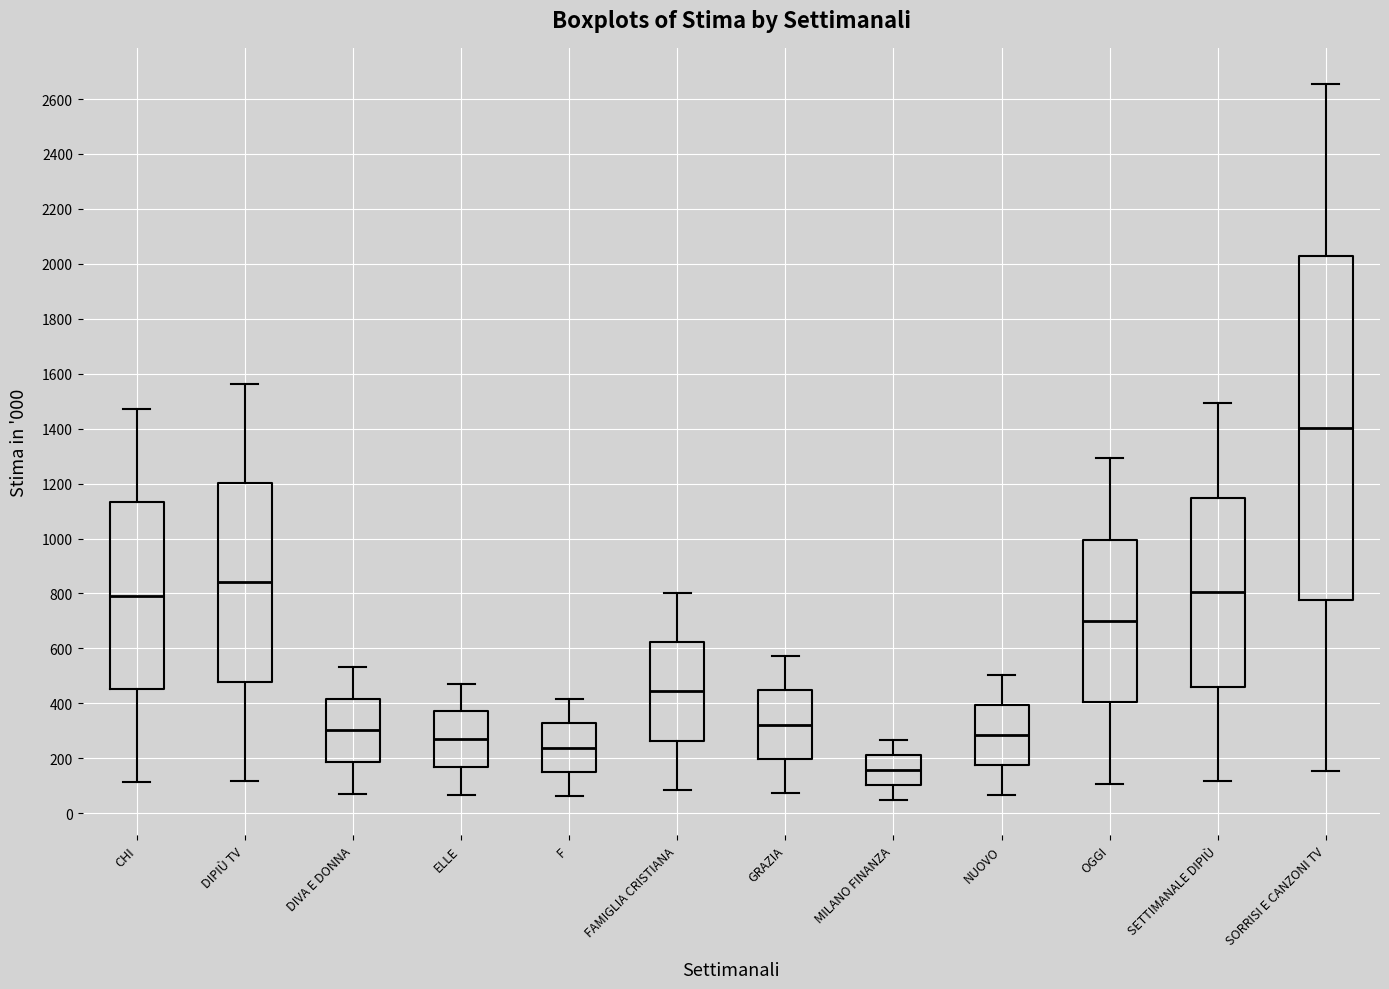

Where does the lower whisker of the box for NUOVO end on the y-axis? The values are not printed on the chart, so give them approximately, as read against the axis.

60